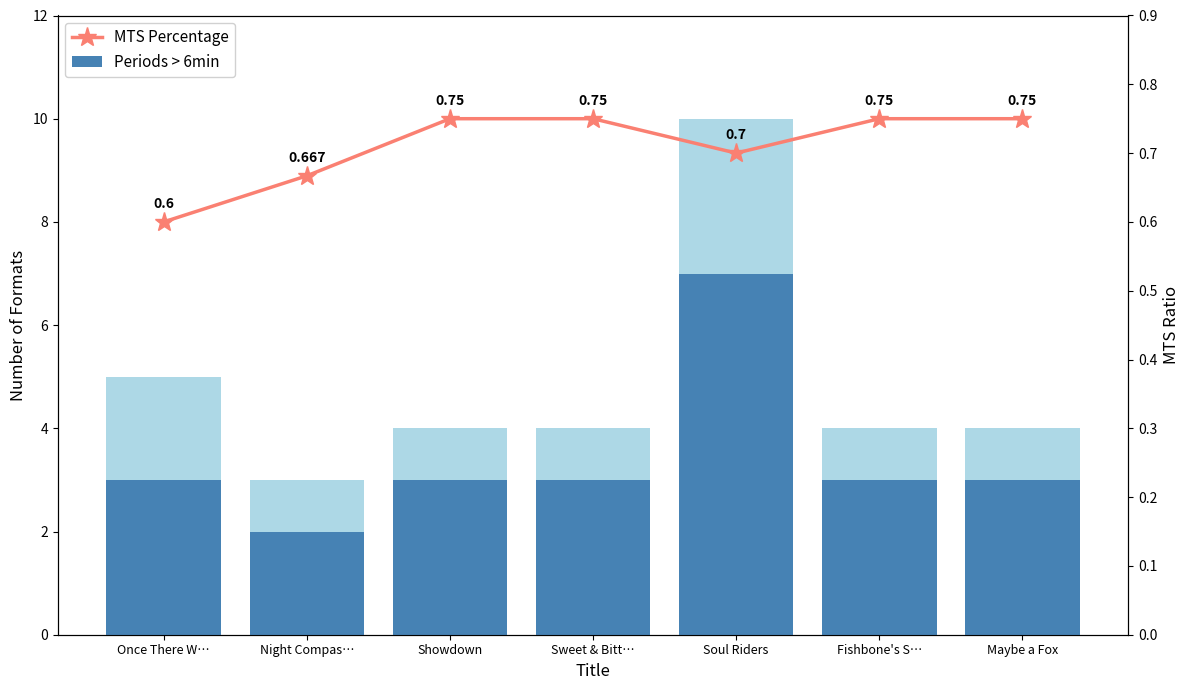

Reading left to right, transcribe all the data shown in this chart.

Total Formats: Once There W…=5.0	Night Compas…=3.0	Showdown=4.0	Sweet & Bitt…=4.0	Soul Riders=10.0	Fishbone's S…=4.0	Maybe a Fox=4.0
Periods > 6min: Once There W…=3.0	Night Compas…=2.0	Showdown=3.0	Sweet & Bitt…=3.0	Soul Riders=7.0	Fishbone's S…=3.0	Maybe a Fox=3.0
MTS Percentage: Once There W…=0.6	Night Compas…=0.7	Showdown=0.8	Sweet & Bitt…=0.8	Soul Riders=0.7	Fishbone's S…=0.8	Maybe a Fox=0.8